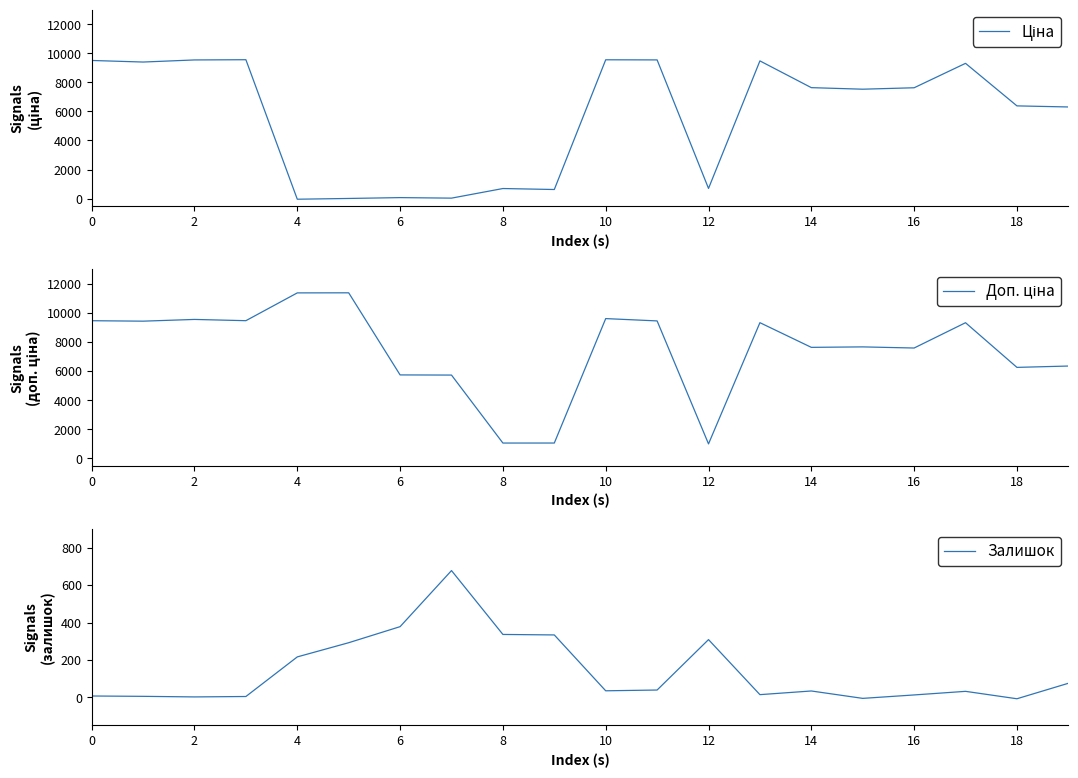

Which series has the widest spread of values?

Доп. ціна